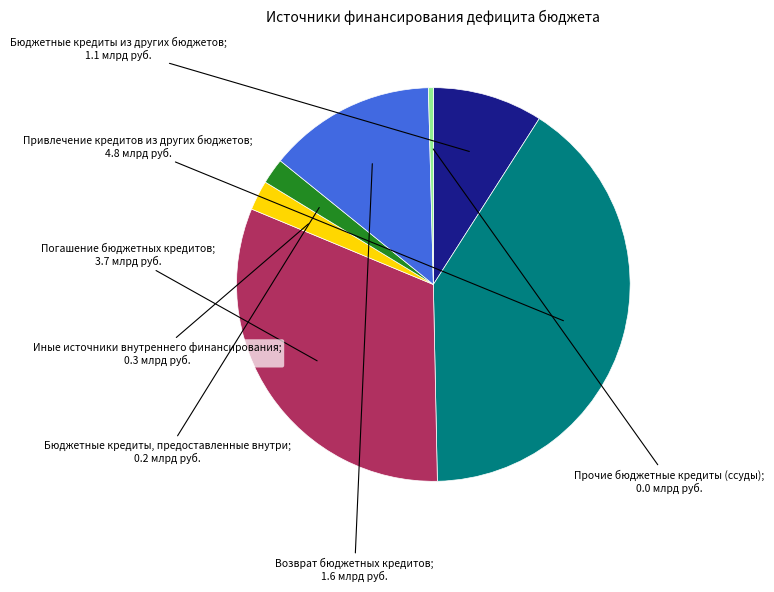

Is there a majority slice in this chart?

No